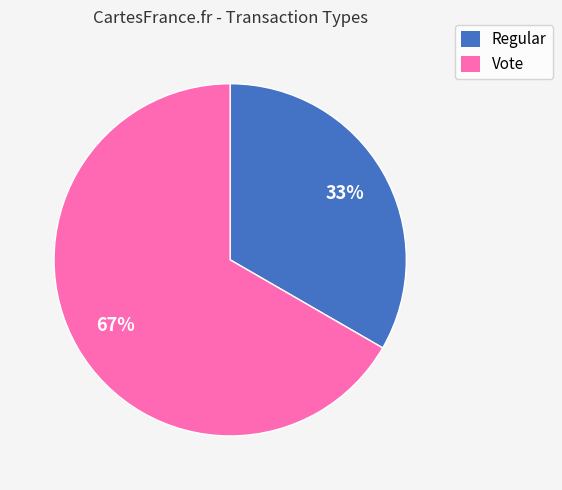

True or false: Regular accounts for 33% of the total.

True